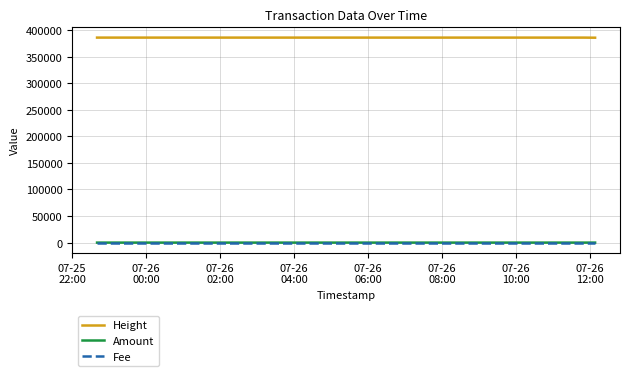

How many lines are shown in the chart?

3